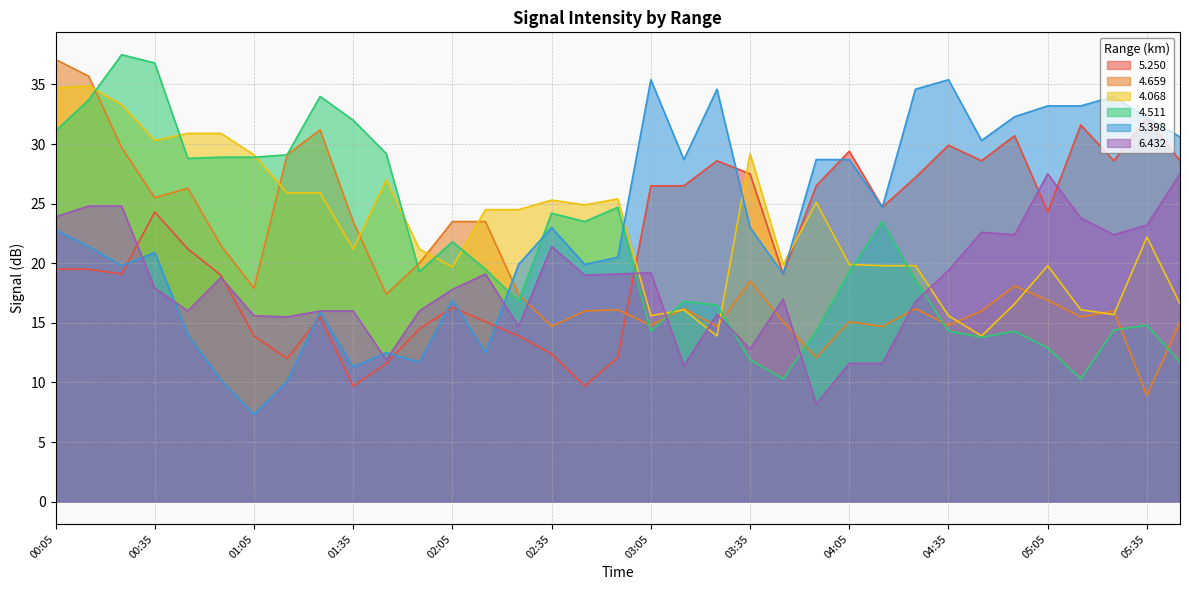

List the labels in order of 5.398 value, largest first.

03:05, 04:35, 03:25, 04:25, 05:25, 05:05, 05:15, 04:55, 05:35, 05:45, 04:45, 03:15, 03:55, 04:05, 04:15, 02:35, 03:35, 00:05, 00:15, 00:35, 02:55, 02:25, 02:45, 00:25, 03:45, 02:05, 01:25, 00:45, 01:45, 02:15, 01:55, 01:35, 00:55, 01:15, 01:05